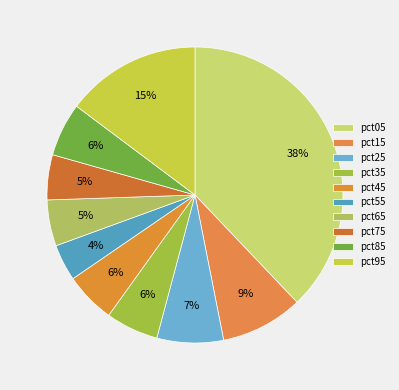

How many slices are in this pie chart?

10